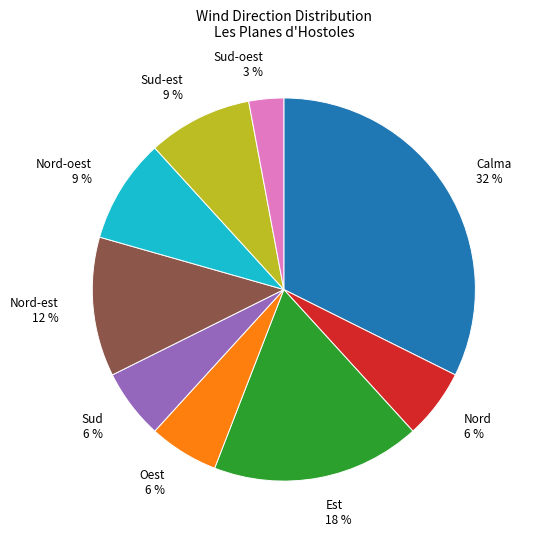

Do Nord-oest and Sud together represent more than half of the pie?

No